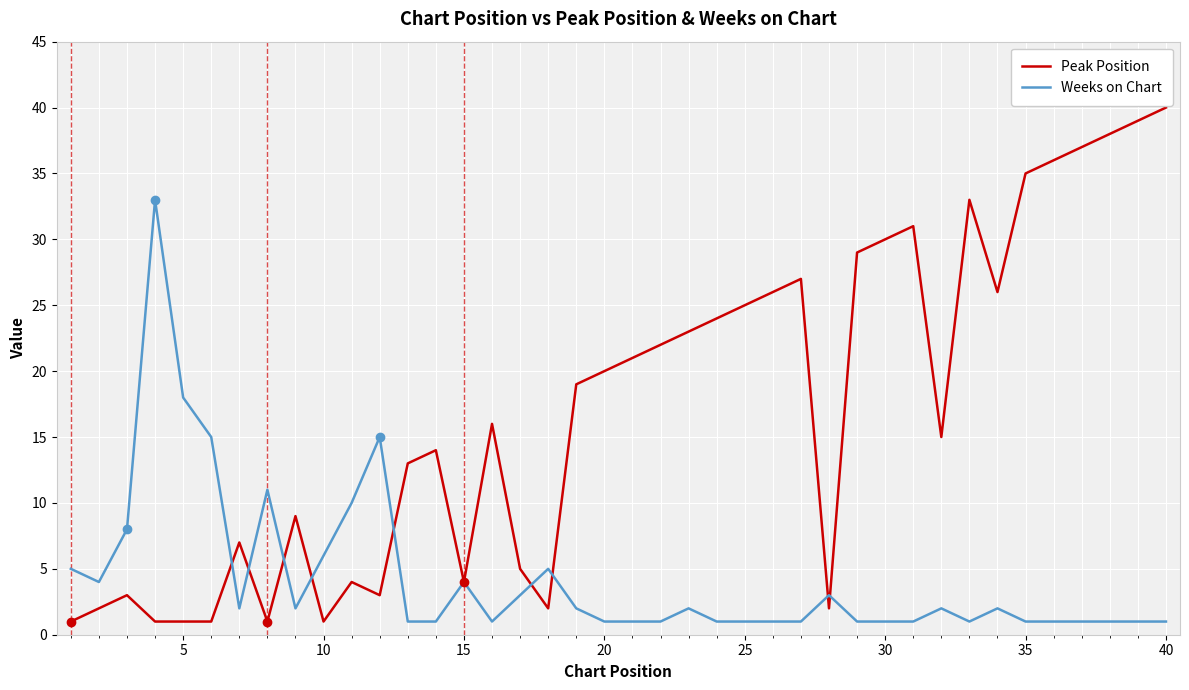

Reading left to right, list all the values displayed in this chart.

Peak Position: 1	2	3	1	1	1	7	1	9	1	4	3	13	14	4	16	5	2	19	20	21	22	23	24	25	26	27	2	29	30	31	15	33	26	35	36	37	38	39	40
Weeks on Chart: 5	4	8	33	18	15	2	11	2	6	10	15	1	1	4	1	3	5	2	1	1	1	2	1	1	1	1	3	1	1	1	2	1	2	1	1	1	1	1	1